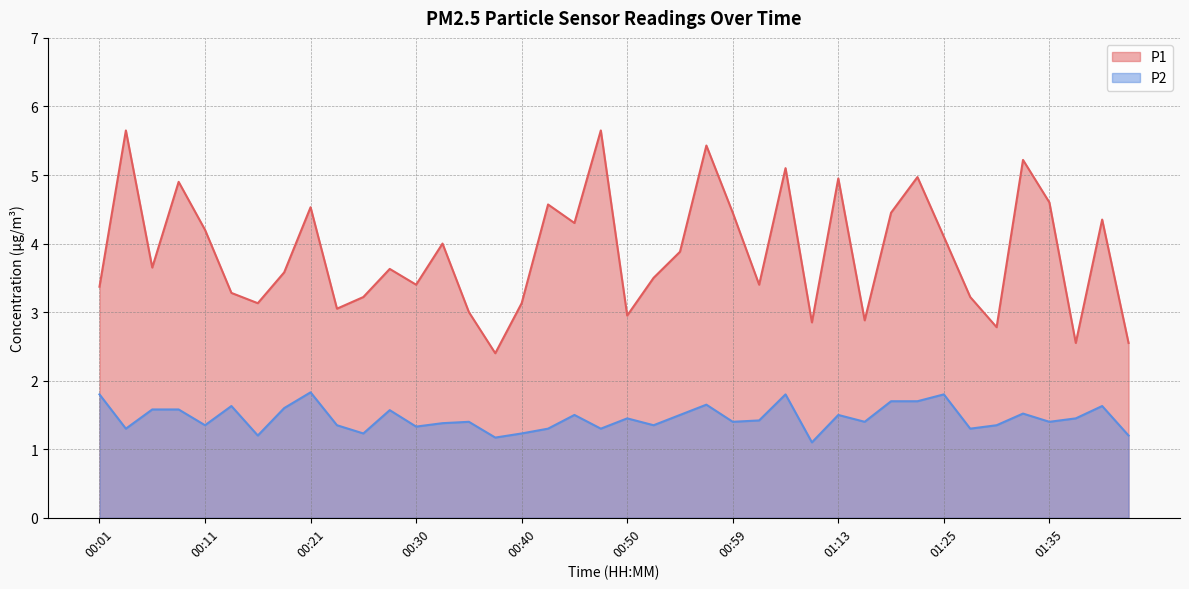

Reading left to right, extract all data points from this chart.

P1: 3.4	5.7	3.6	4.9	4.2	3.3	3.1	3.6	4.5	3.0	3.2	3.6	3.4	4.0	3.0	2.4	3.1	4.6	4.3	5.7	3.0	3.5	3.9	5.4	4.5	3.4	5.1	2.9	5.0	2.9	4.5	5.0	4.1	3.2	2.8	5.2	4.6	2.5	4.3	2.5
P2: 1.8	1.3	1.6	1.6	1.4	1.6	1.2	1.6	1.8	1.4	1.2	1.6	1.3	1.4	1.4	1.2	1.2	1.3	1.5	1.3	1.4	1.4	1.5	1.6	1.4	1.4	1.8	1.1	1.5	1.4	1.7	1.7	1.8	1.3	1.4	1.5	1.4	1.4	1.6	1.2